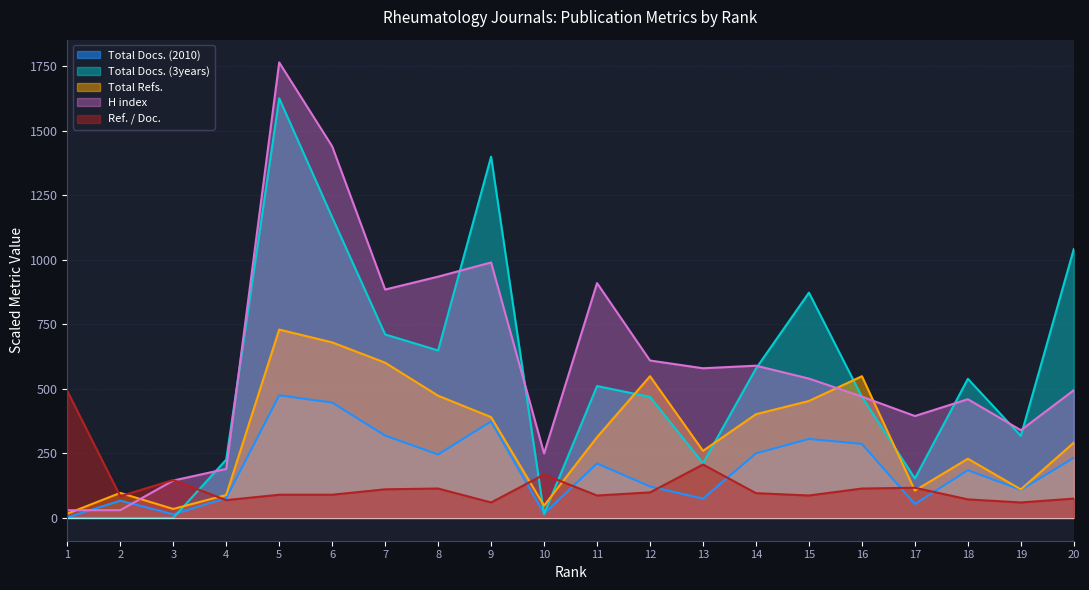

Rank the categories by Total Docs. (3years) value from highest to lowest.

5, 9, 6, 20, 15, 7, 8, 14, 18, 11, 12, 16, 19, 4, 13, 17, 10, 1, 2, 3